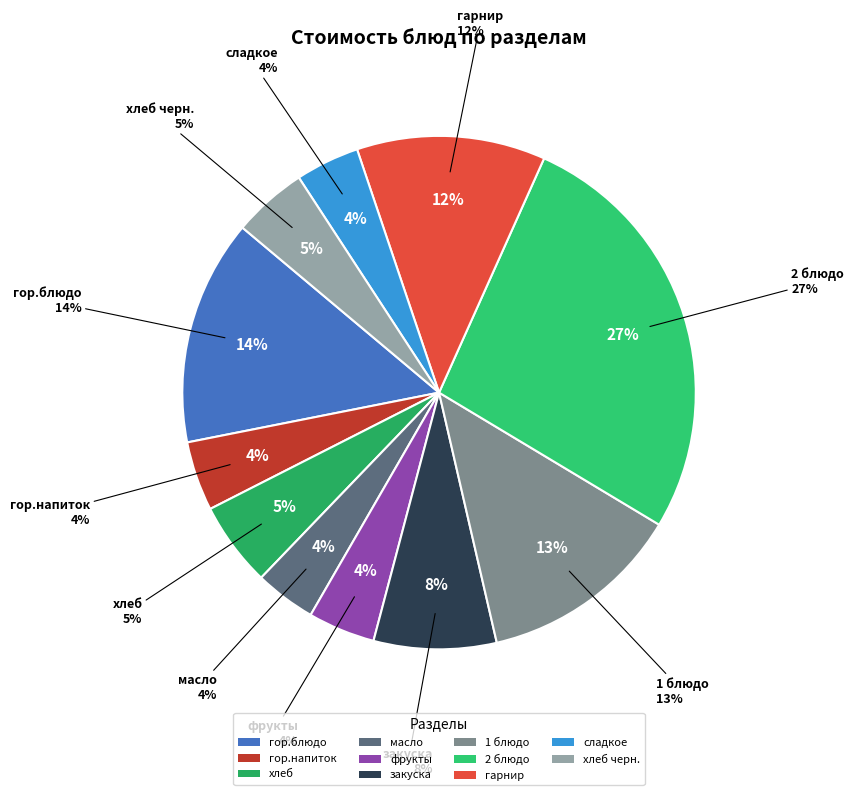

Is there any slice that represents more than half of the pie?

No